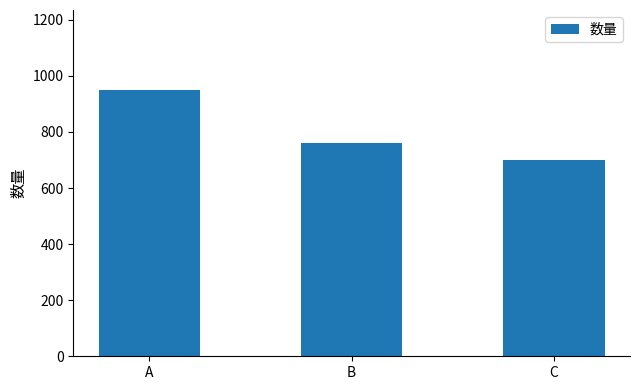

What is the maximum value shown in the chart?

950